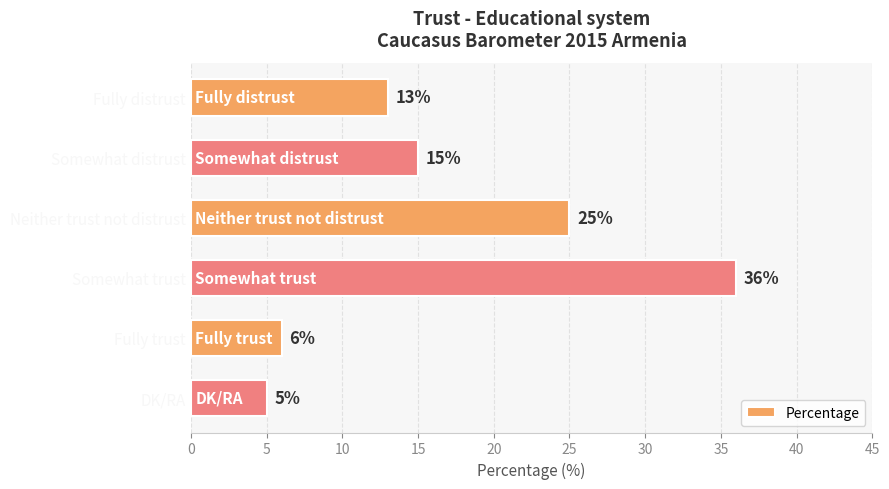

List the labels in order of value, smallest first.

DK/RA, Fully trust, Fully distrust, Somewhat distrust, Neither trust not distrust, Somewhat trust